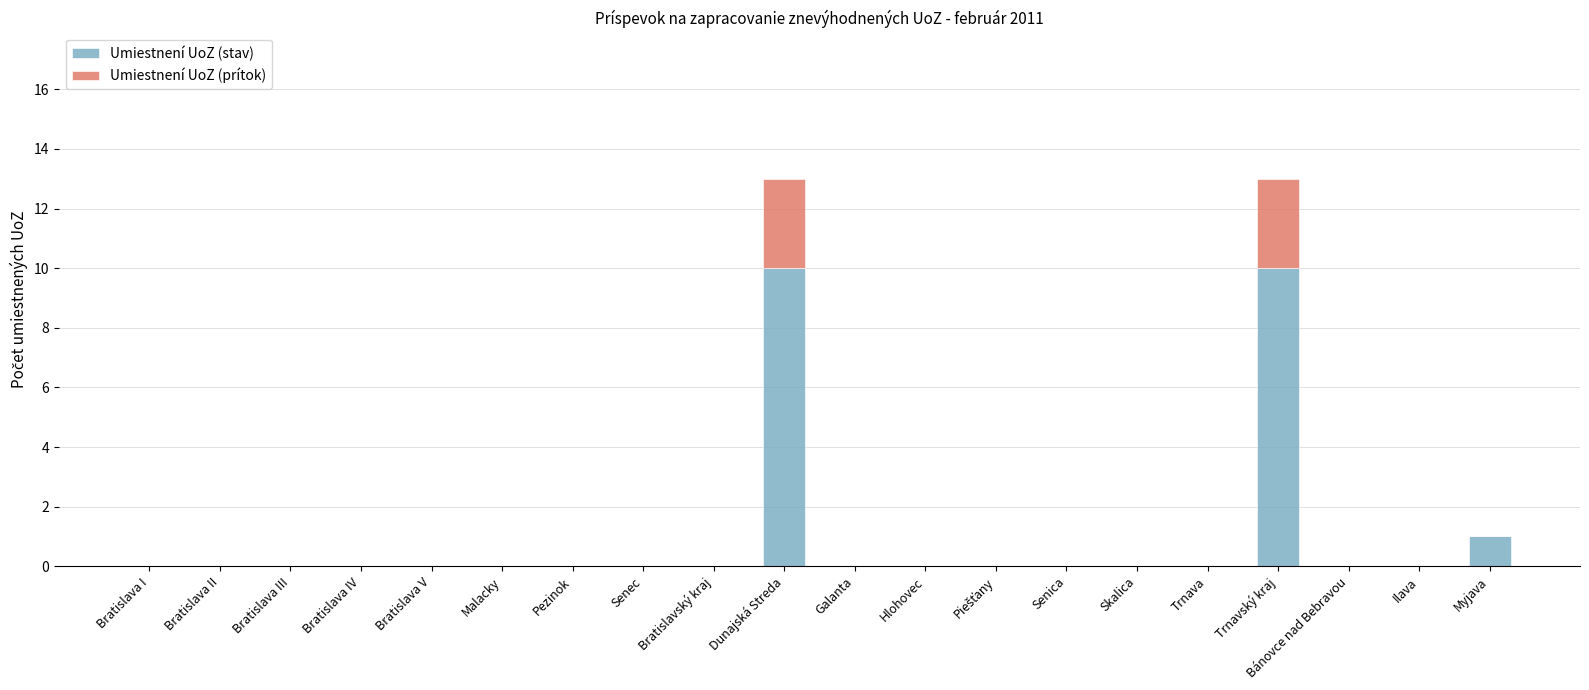

Are the bars grouped side by side (vs. stacked)?

No